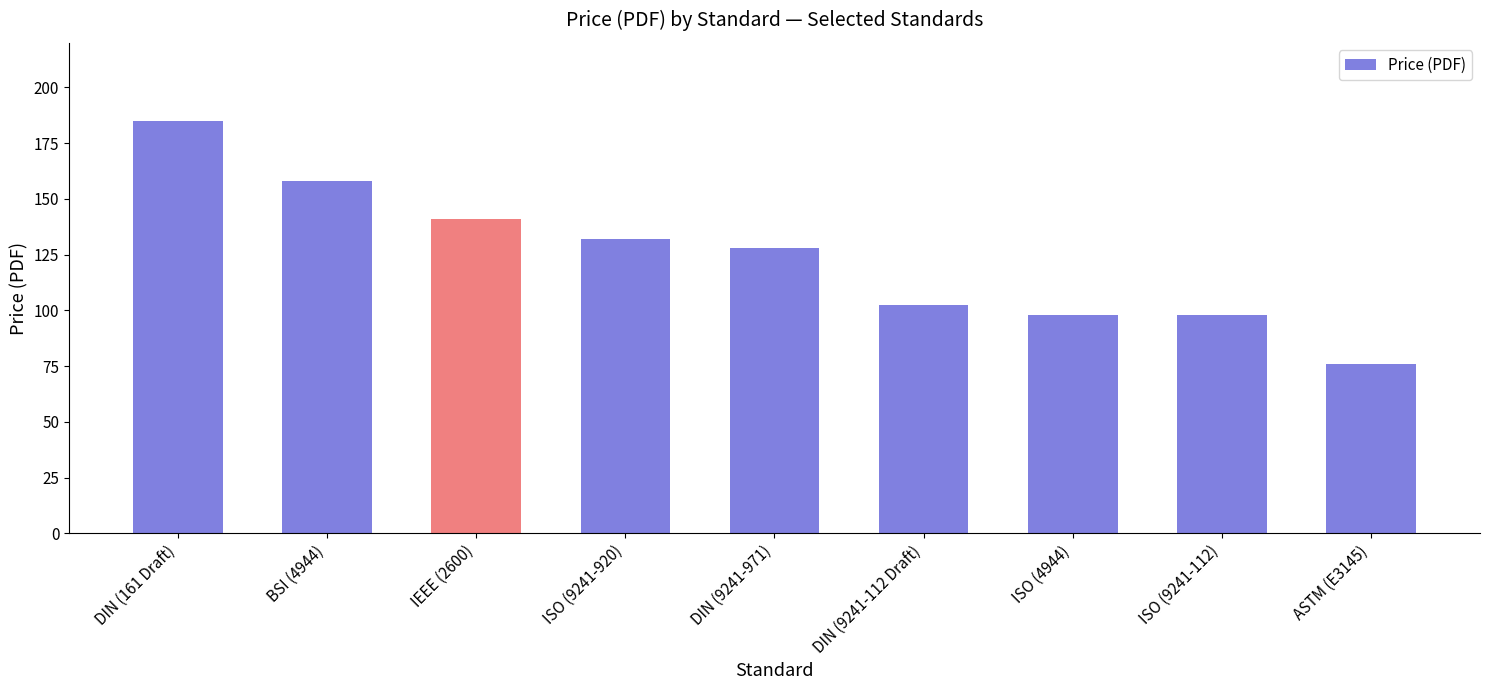

At which label does the data first exceed 127?

DIN (161 Draft)